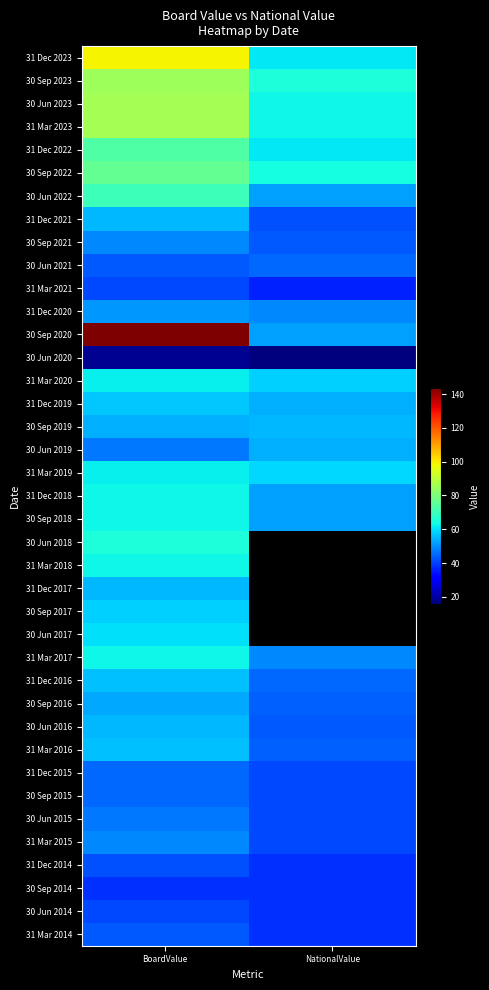

Which series changed the most between BoardValue and NationalValue?

30 Sep 2020